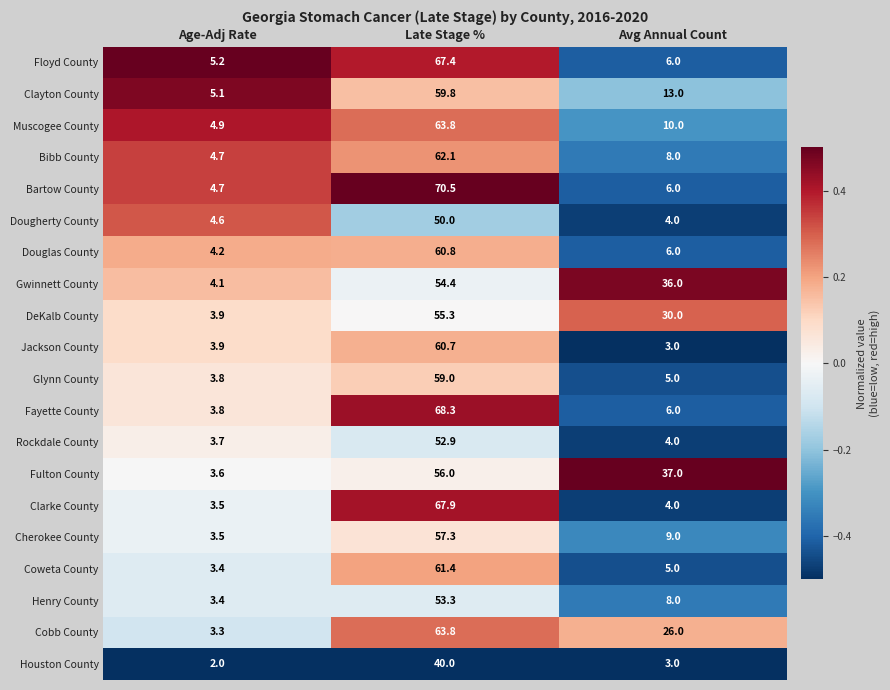

How many series are shown in this chart?

20